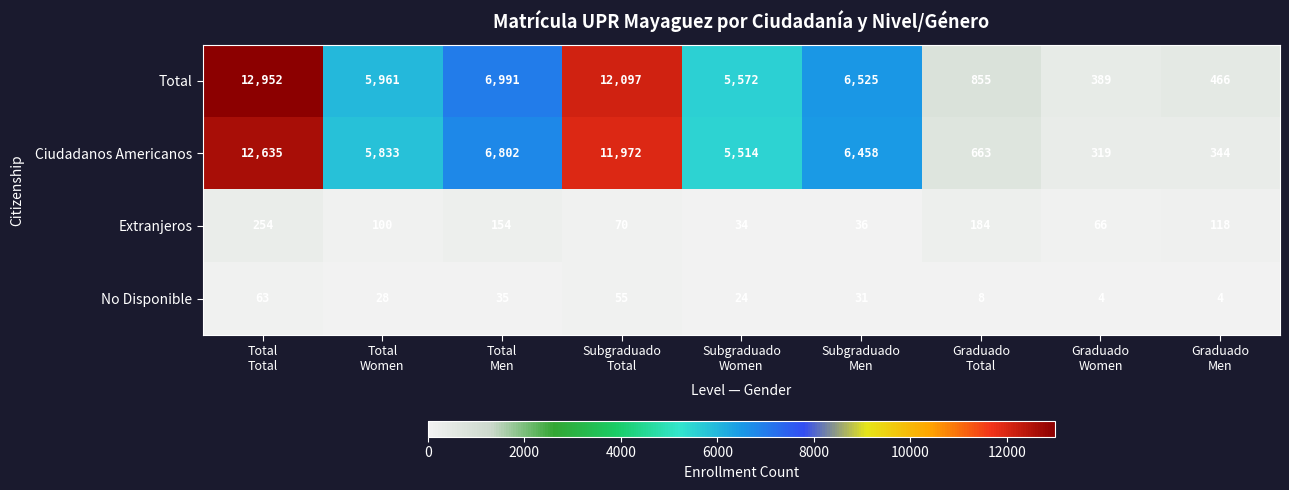

What is the difference between the maximum and minimum values in the Extranjeros series?

220